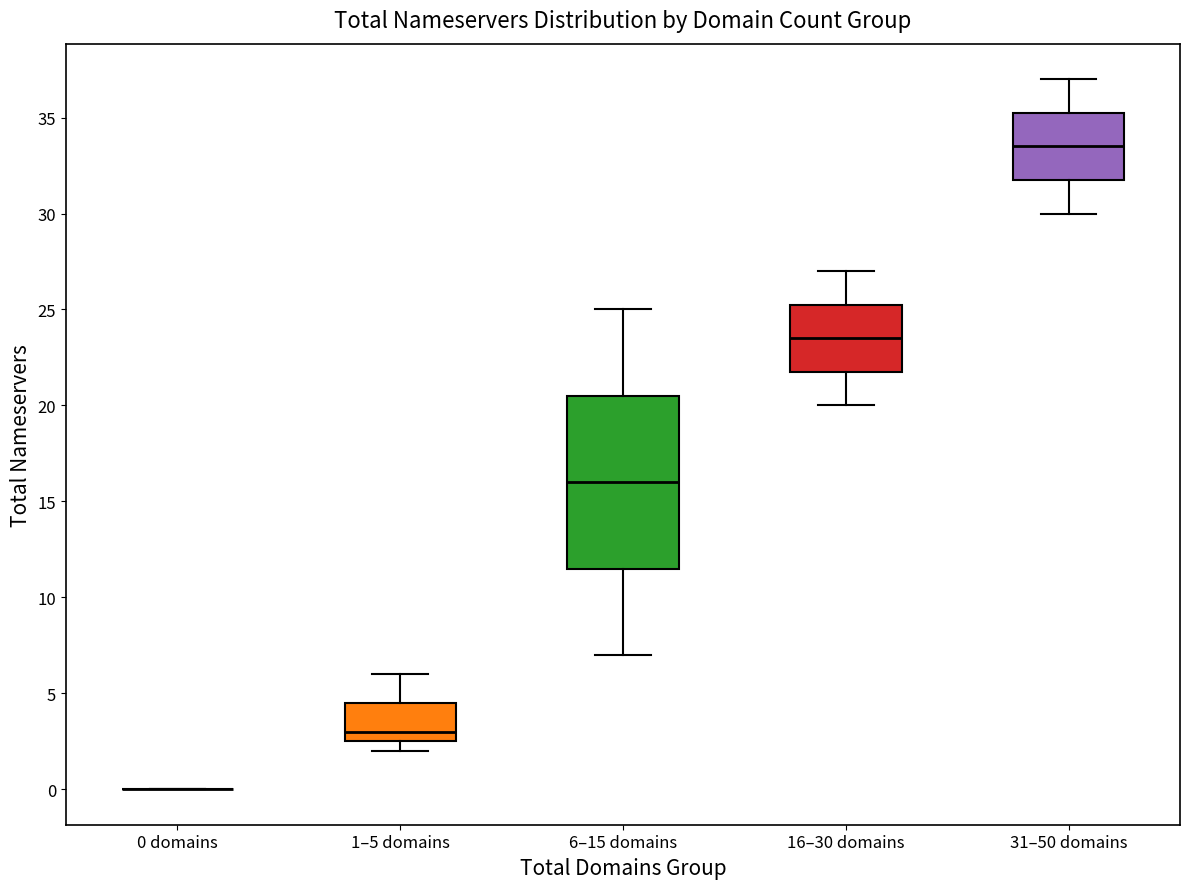

Reading left to right, read every box against the y-axis: the position of its median line, the range the box covers, and the ends of its whiskers. The values are not printed on the chart, so give them approximately, as read against the axis.

0 domains: box collapsed to a line at 0.0, whiskers 0.0 to 0.0
1–5 domains: median 3.0, box 2.5 to 4.5, whiskers 2.0 to 6.0
6–15 domains: median 16.0, box 11.5 to 20.5, whiskers 7.0 to 25.0
16–30 domains: median 23.5, box 22.0 to 25.5, whiskers 20.0 to 27.0
31–50 domains: median 33.5, box 32.0 to 35.5, whiskers 30.0 to 37.0